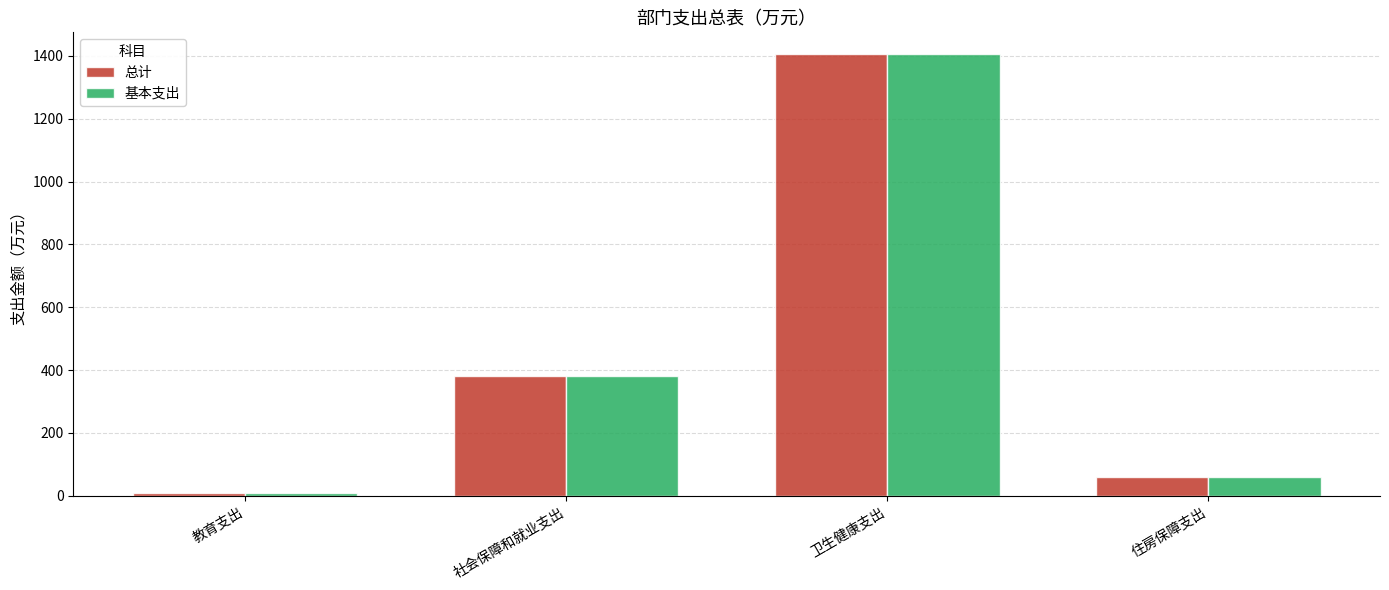

Is it true that 基本支出 equals 582.5 at 社会保障和就业支出?

False